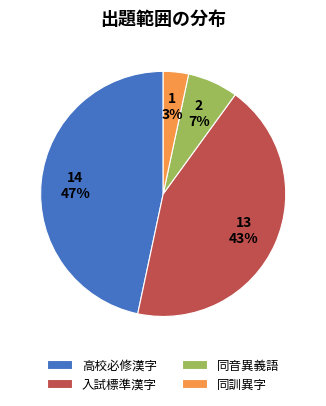

Between 高校必修漢字 and 入試標準漢字, which is larger?

高校必修漢字